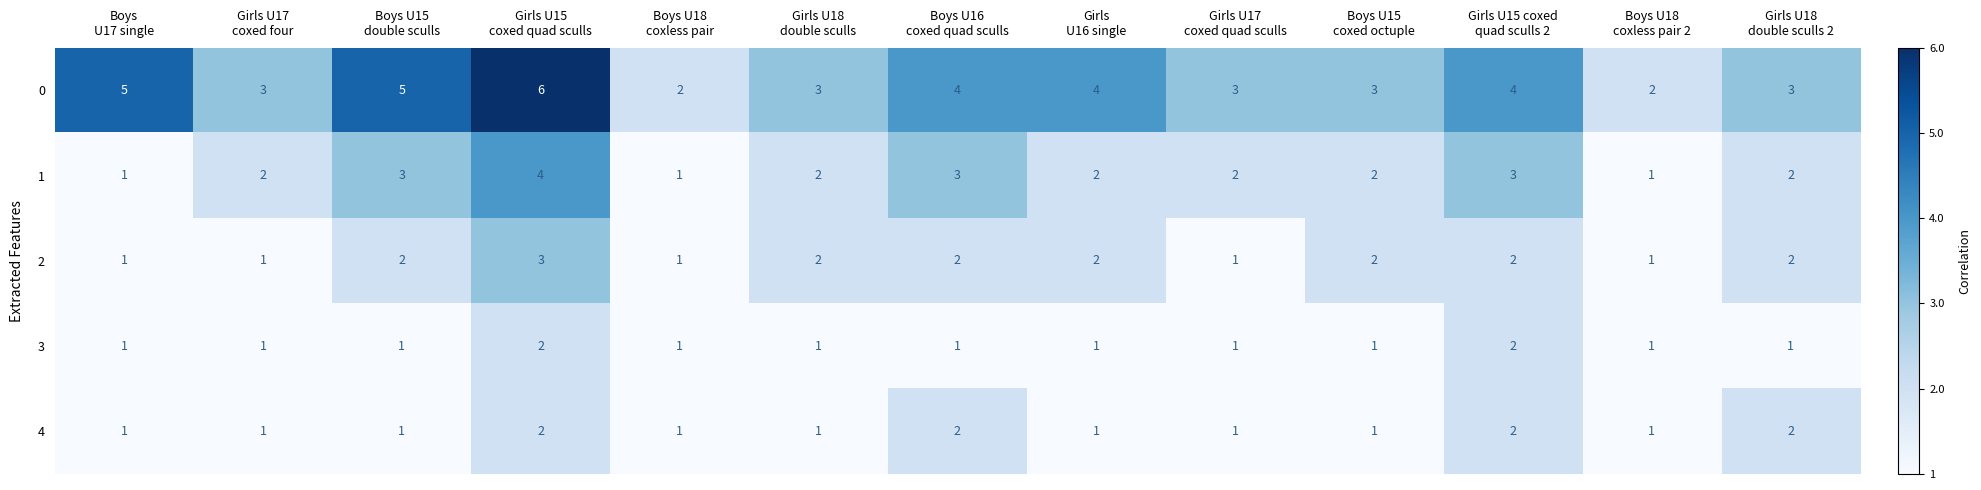

Count the 0 values in the range 3 to 4.

8